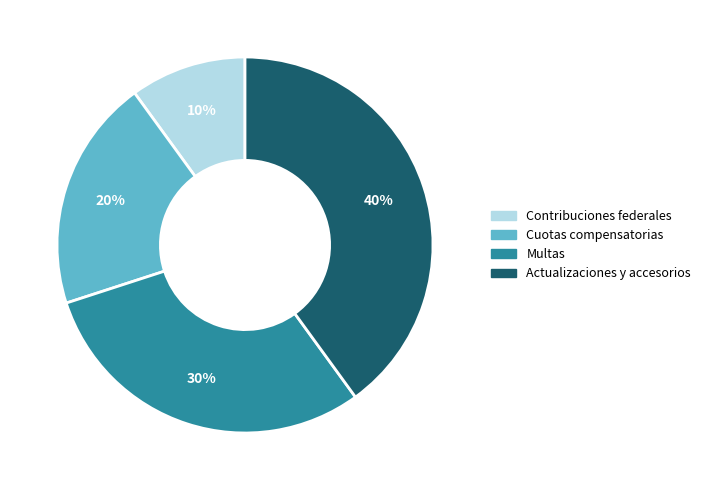

How many segments does this pie chart have?

4